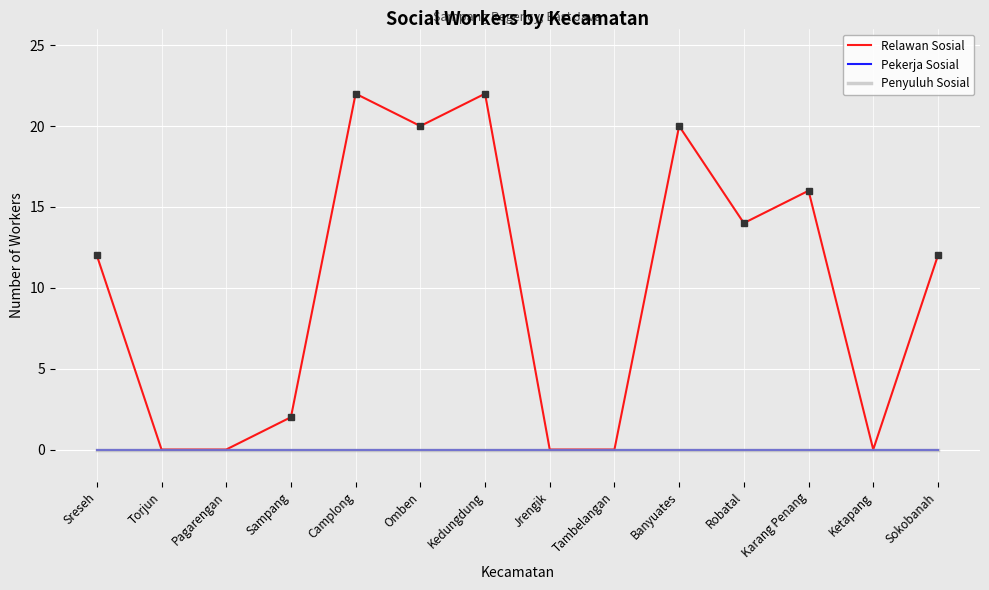

Does the chart have visible grid lines?

Yes